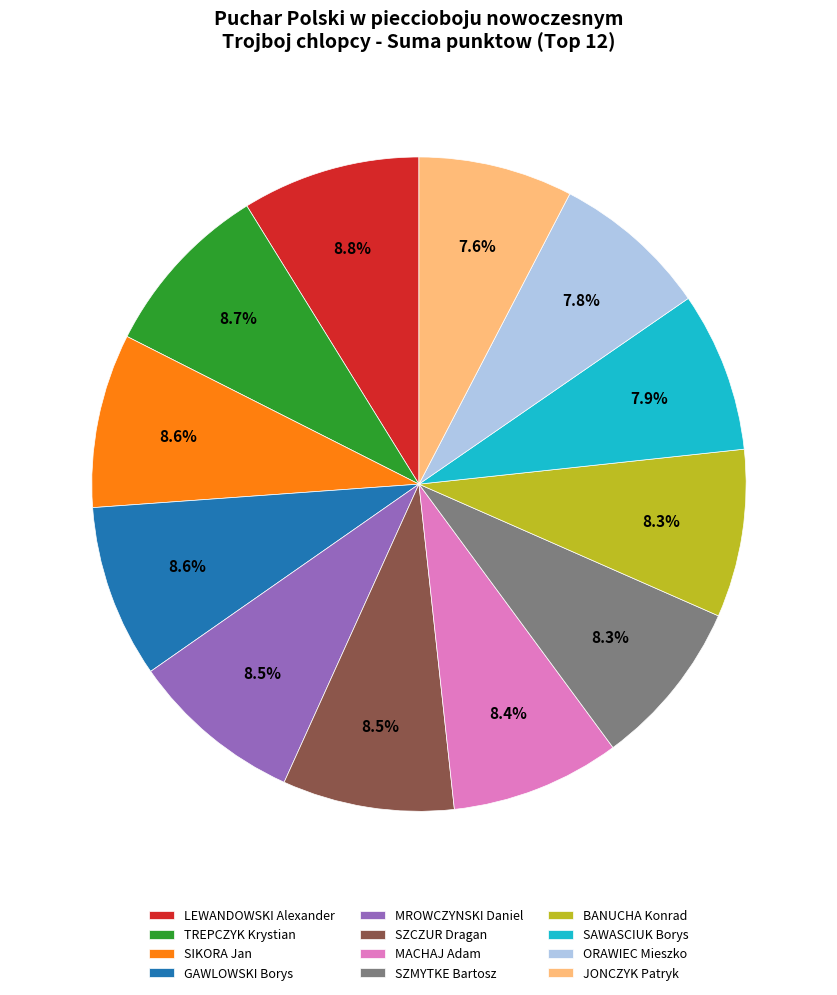

Is it true that LEWANDOWSKI Alexander is 1% of the pie?

False